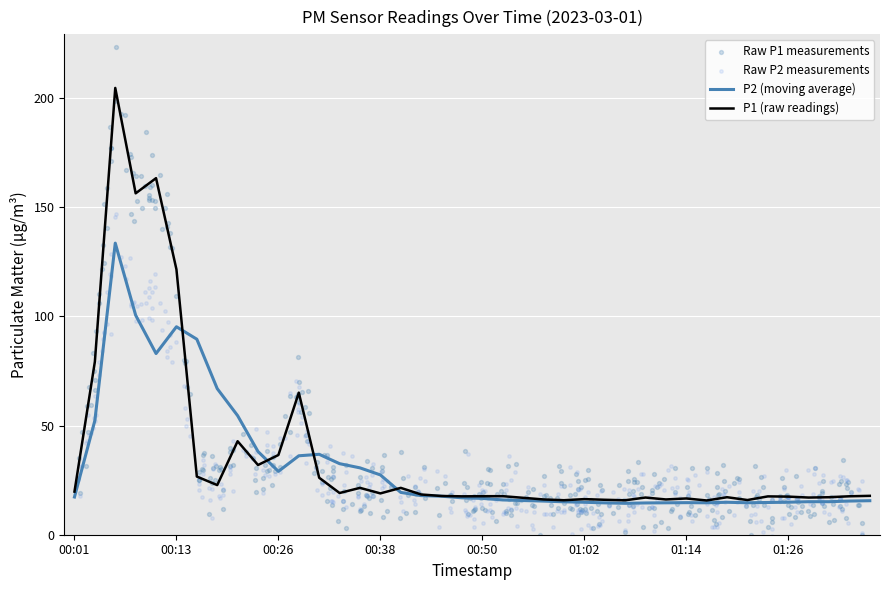

Approximately how many times larger is the value at 00:48 compared to 00:04?

0.2